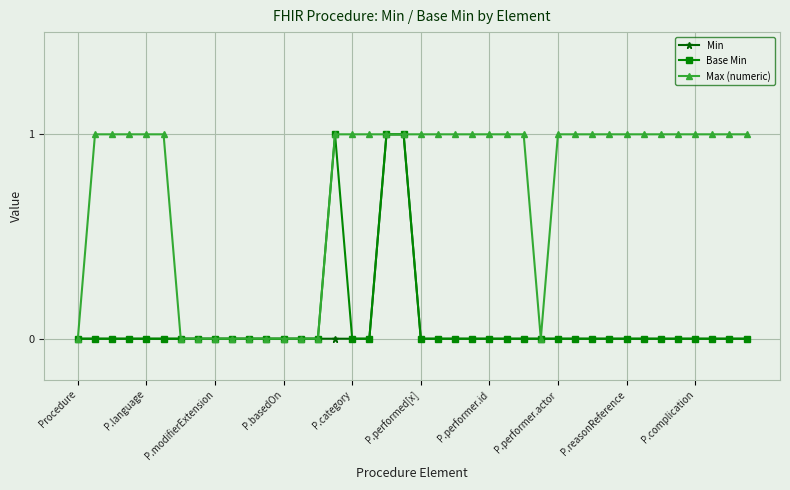

Which series has the largest total across all categories?

Max (numeric)